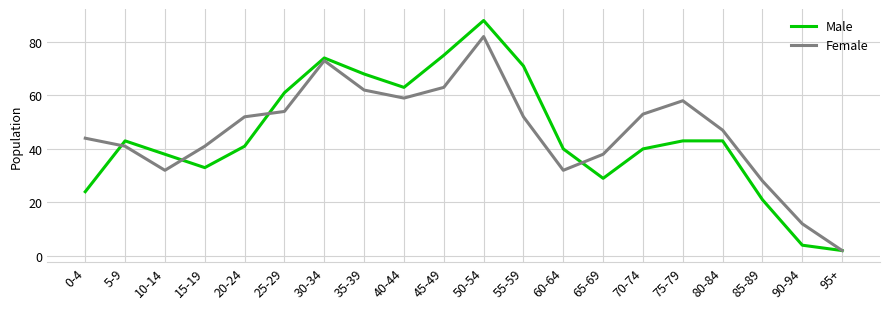

The value of Male at 65-69 is 15. True or false?

False